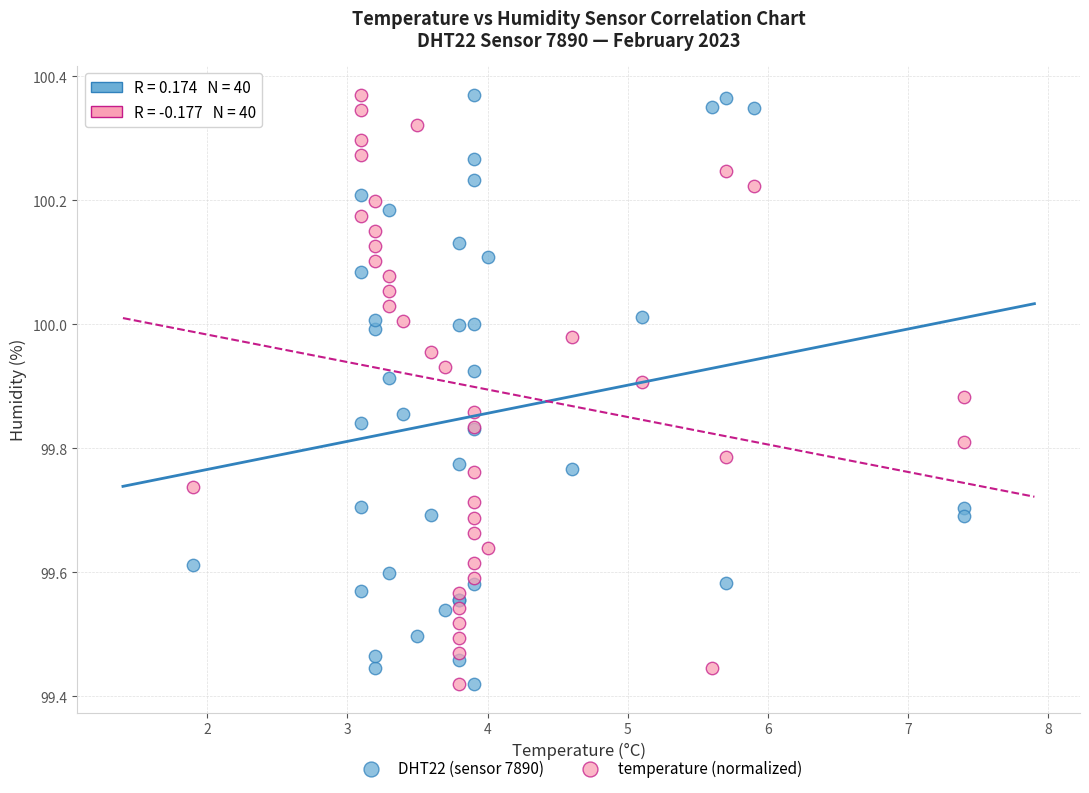

What are all the series names shown in the legend?

DHT22 (sensor 7890), temperature (normalized)